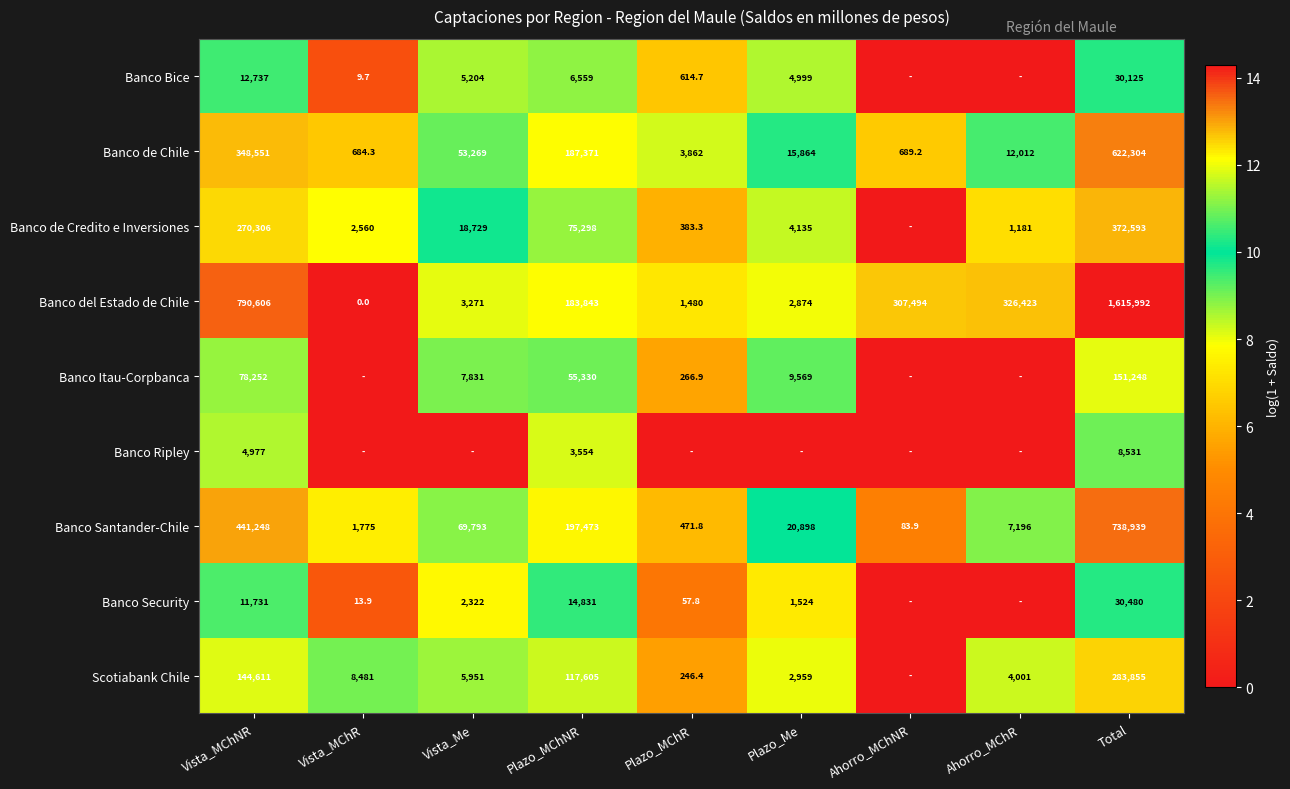

At which label is Banco Santander-Chile closest to 369511?

Vista_MChNR